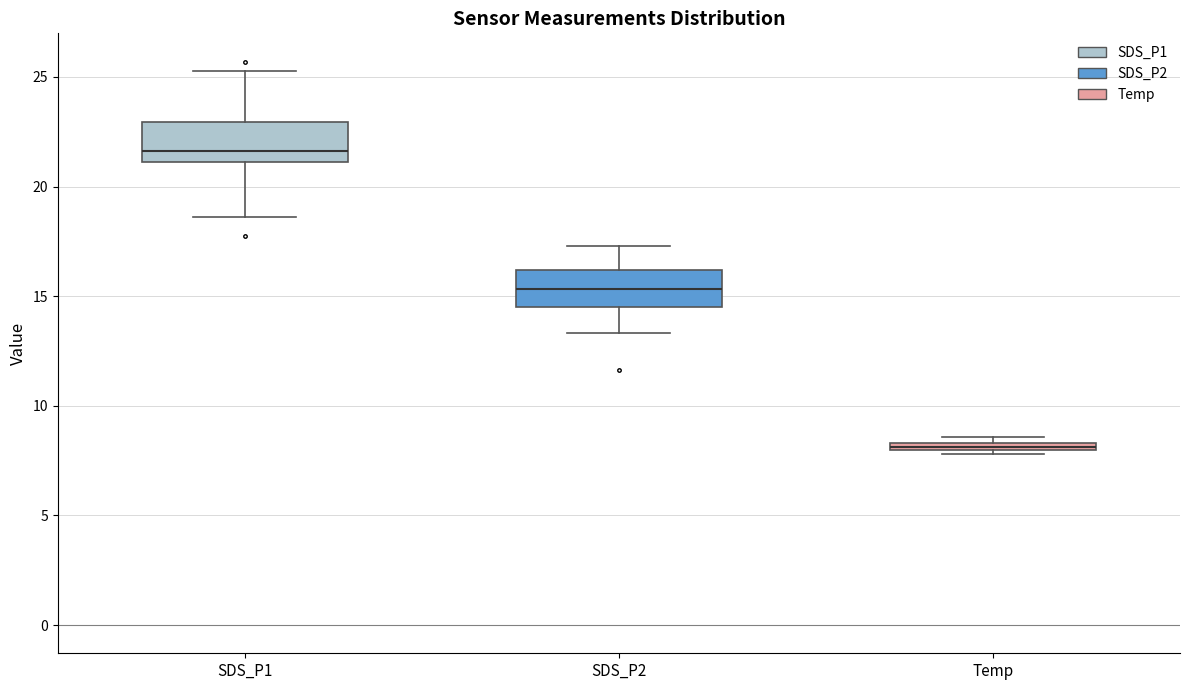

Where is the lower edge of the box for SDS_P2 on the y-axis? The values are not printed on the chart, so give them approximately, as read against the axis.

14.5